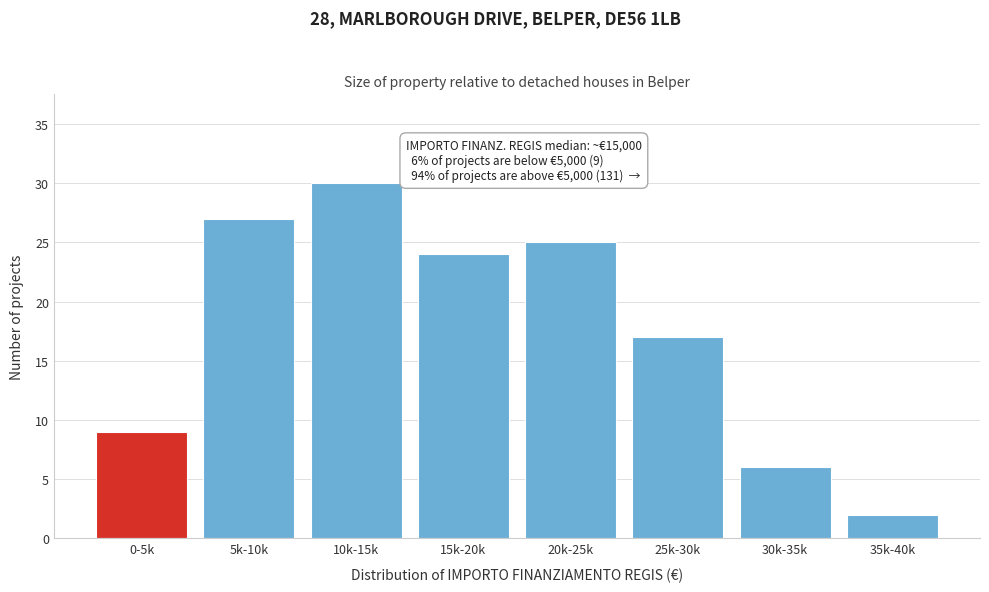

Reading left to right, what are all the values shown in this chart?

0-5k=9	5k-10k=27	10k-15k=30	15k-20k=24	20k-25k=25	25k-30k=17	30k-35k=6	35k-40k=2